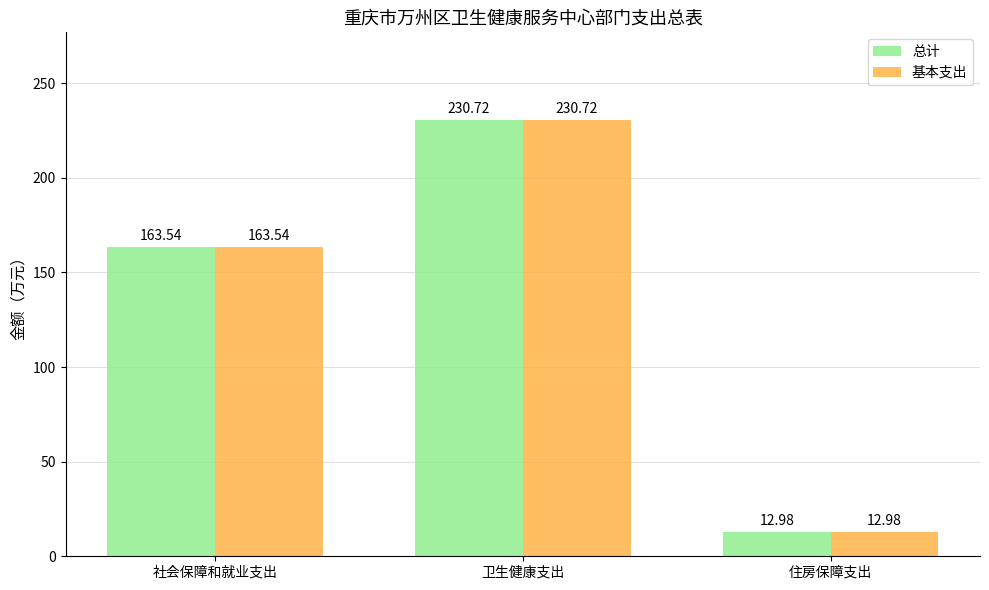

What is the label of the 2nd bar from the left?

卫生健康支出